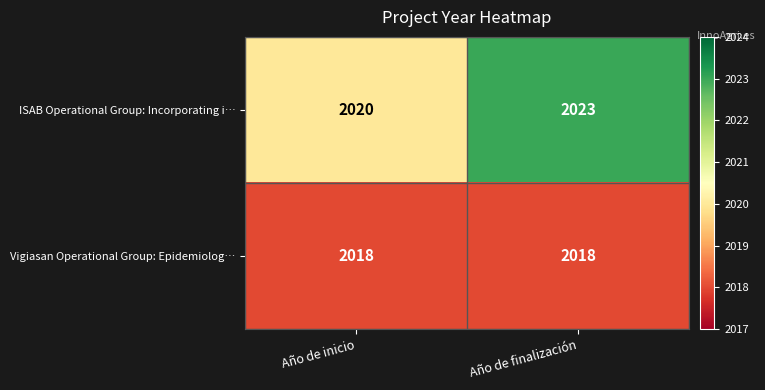

Which series has the largest total across all categories?

ISAB Operational Group: Incorporating i…